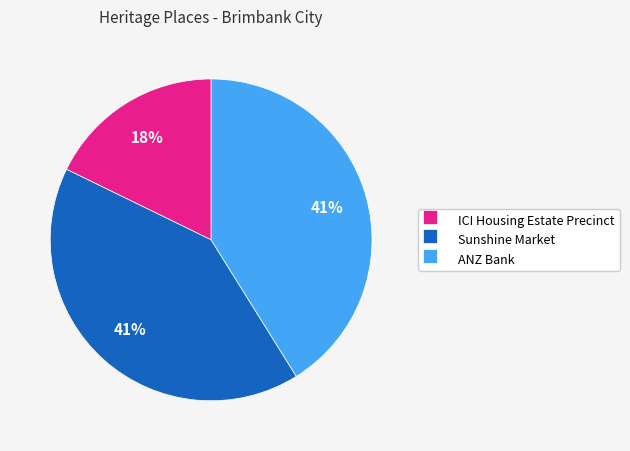

How many segments does this pie chart have?

3